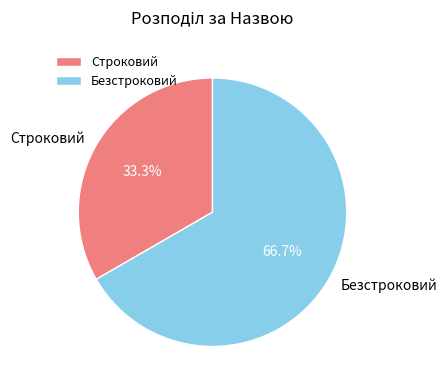

What portion of the pie excludes Безстроковий?

33.3%